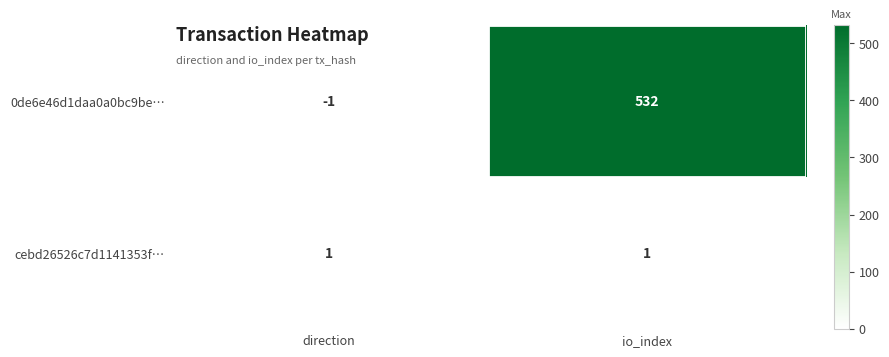

What is the average value of the 0de6e46d1daa0a0bc9be… series?

266